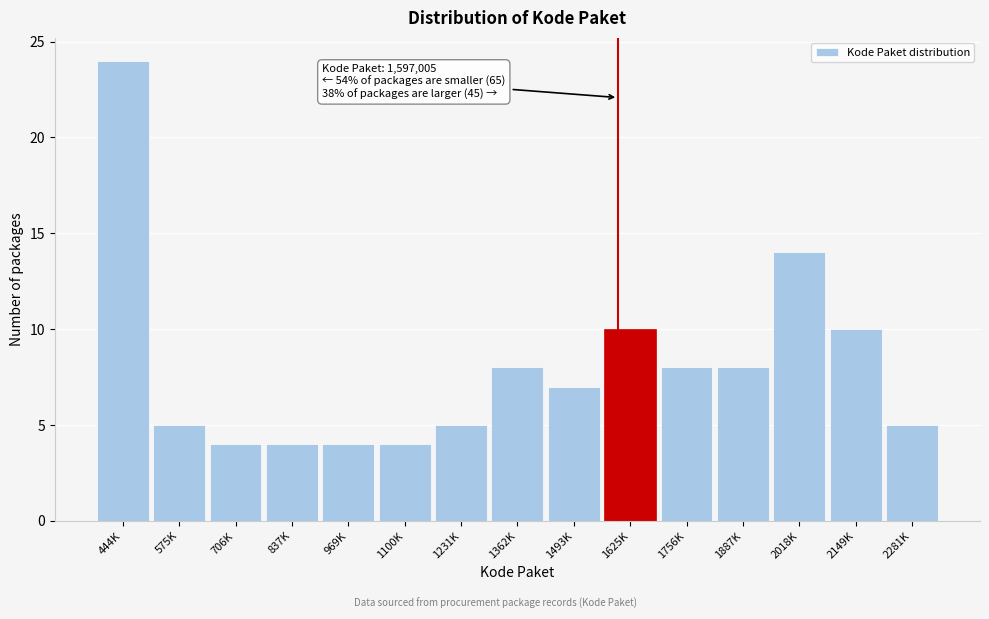

Reading left to right, extract all data points from this chart.

24	5	4	4	4	4	5	8	7	10	8	8	14	10	5